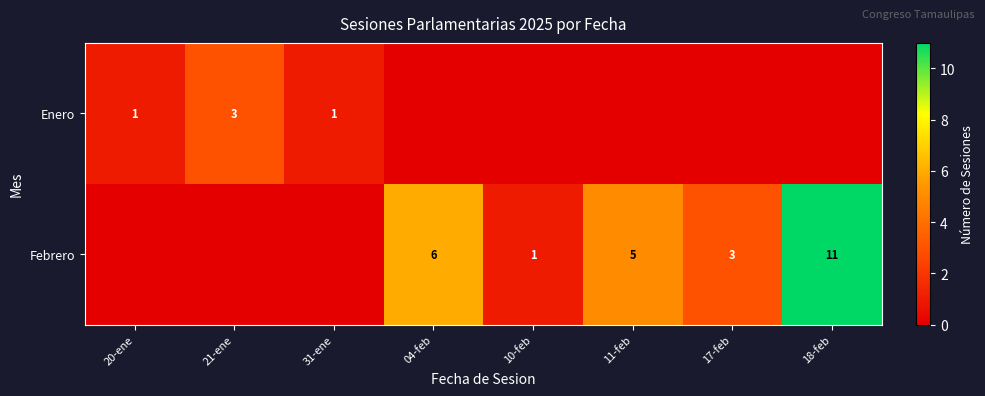

True or false: Enero has a value of 3 at 21-ene.

True